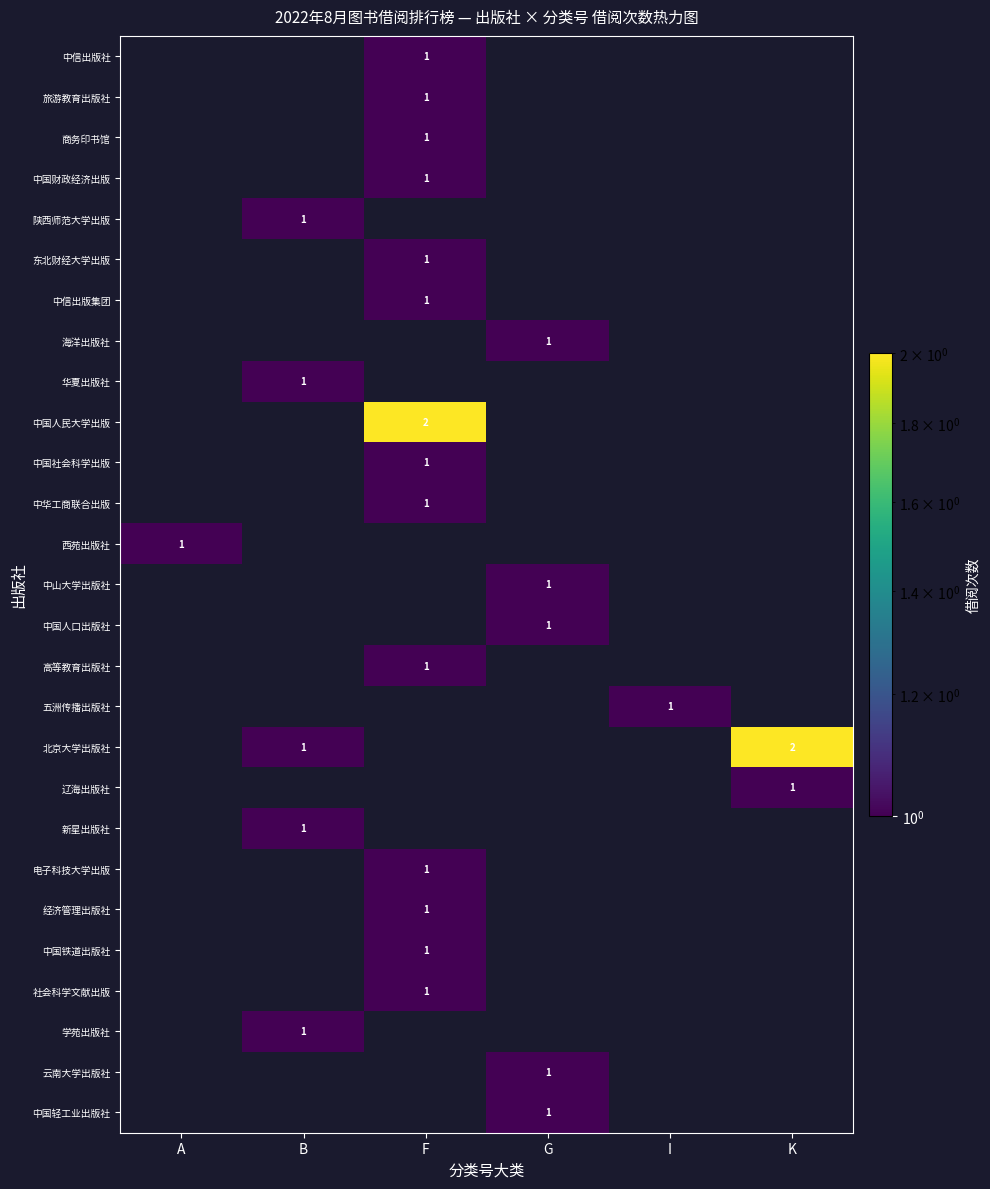

What is the maximum value for 海洋出版社?

1